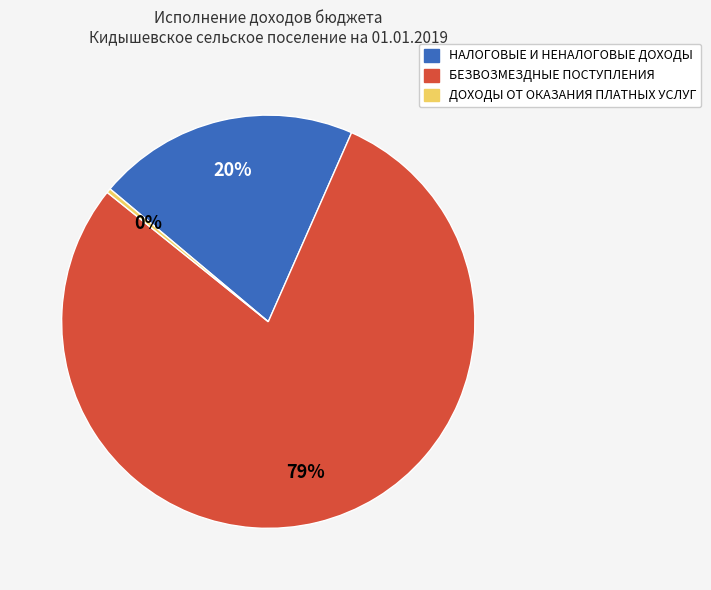

The НАЛОГОВЫЕ И НЕНАЛОГОВЫЕ ДОХОДЫ slice represents 7% of the pie. True or false?

False